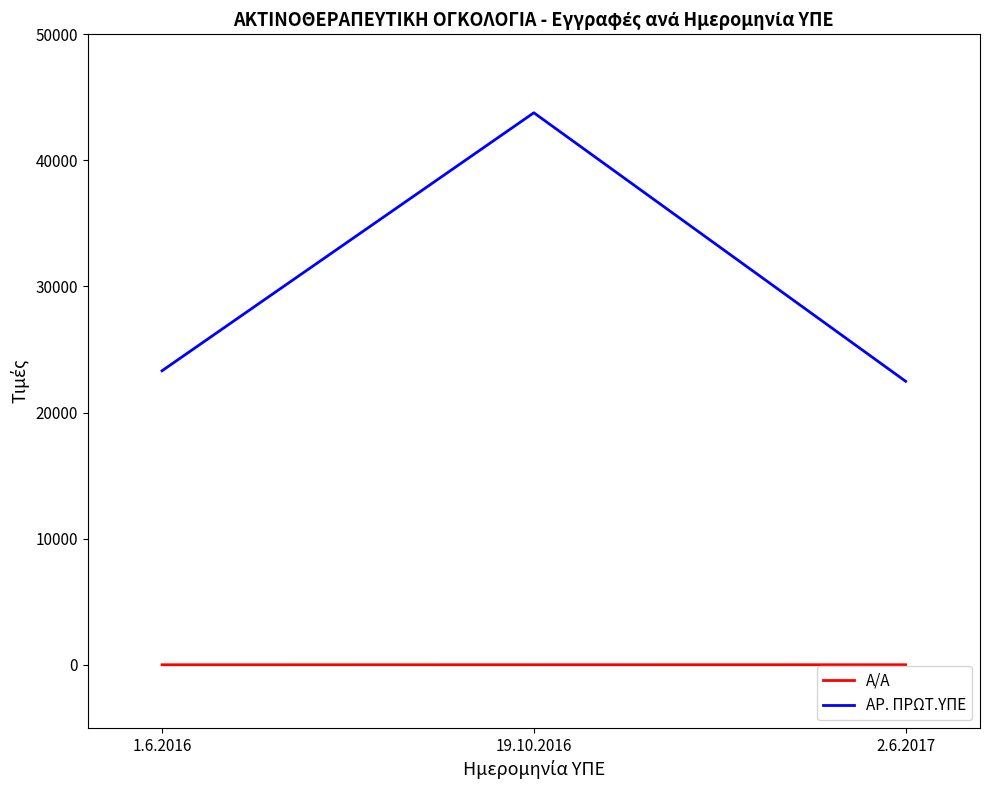

What is the difference between the ΑΡ. ΠΡΩΤ.ΥΠΕ values at 19.10.2016 and 1.6.2016?

20460